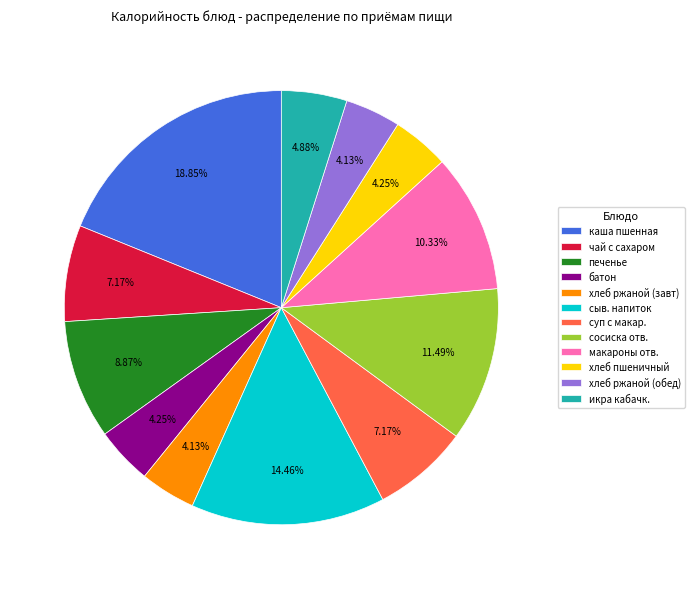

What is the largest slice in the pie chart?

каша пшенная